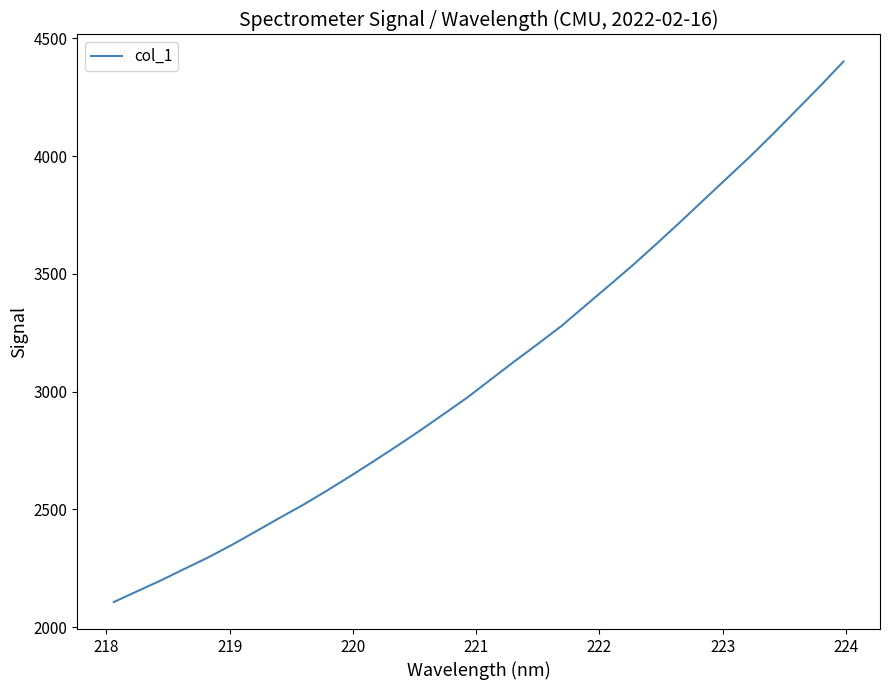

What is the sum of all values?

99167.8